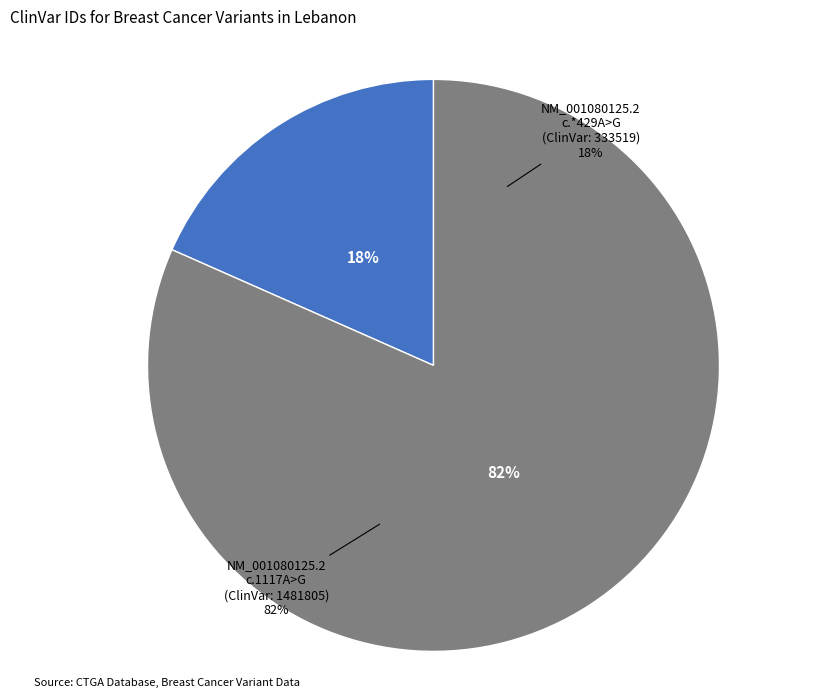

Approximately how many times larger is the value at NM_001080125.2:c.1117A>G compared to NM_001080125.2:c.*429A>G?

4.4